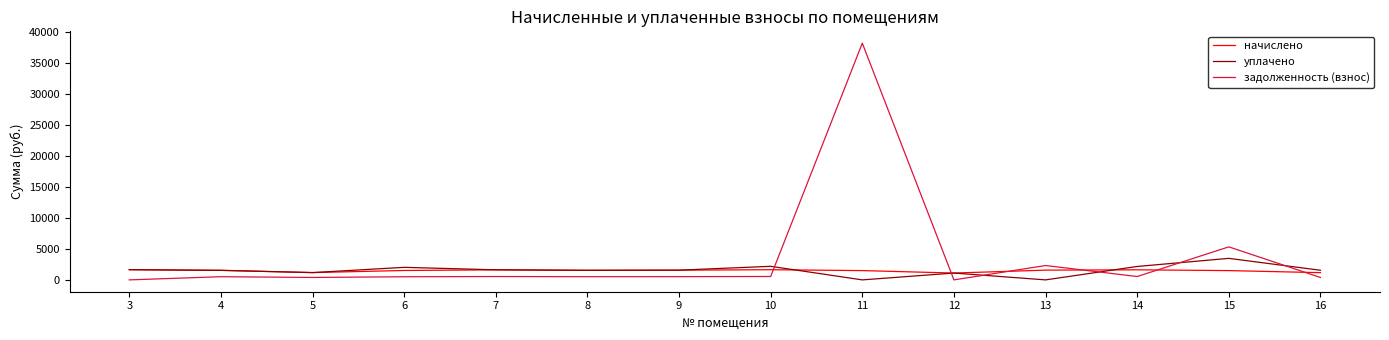

Which series has the widest spread of values?

задолженность (взнос)